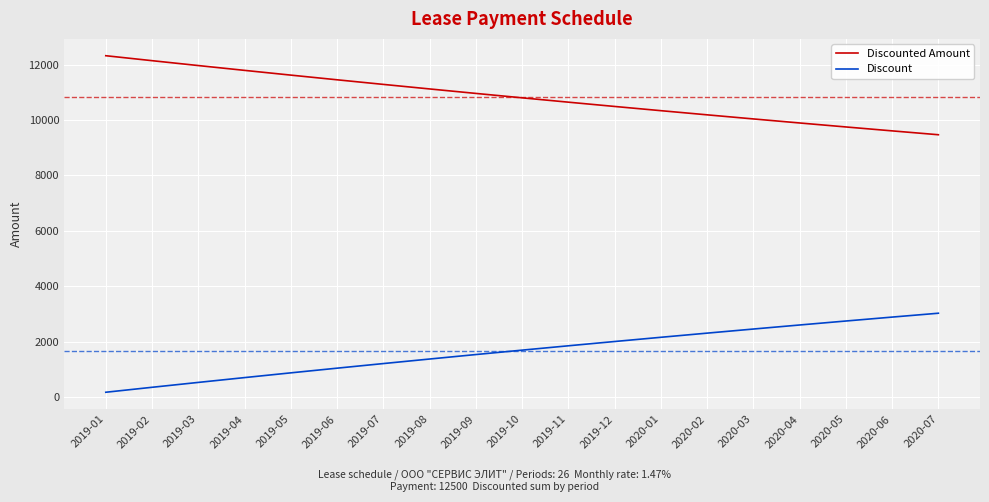

What is the approximate value of Discounted Amount at 2020-07?

9468.6